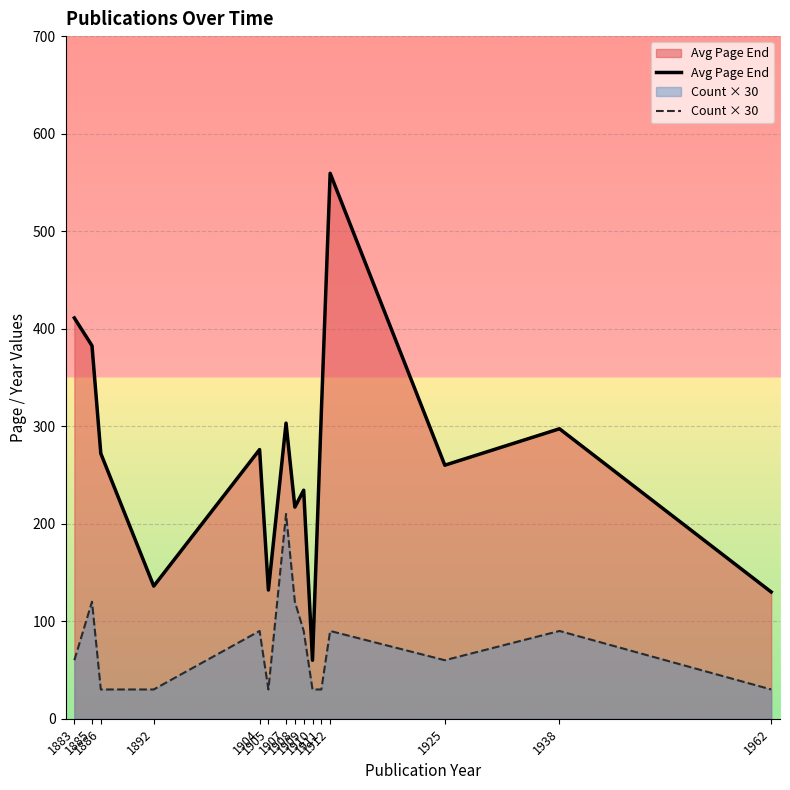

At which label is Count × 30 closest to 120?

1885